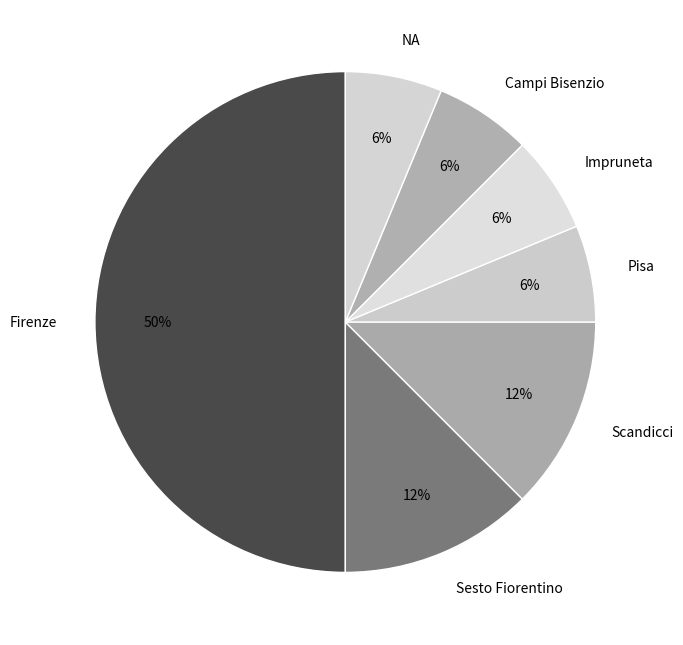

Does Pisa represent more than half of the total?

No